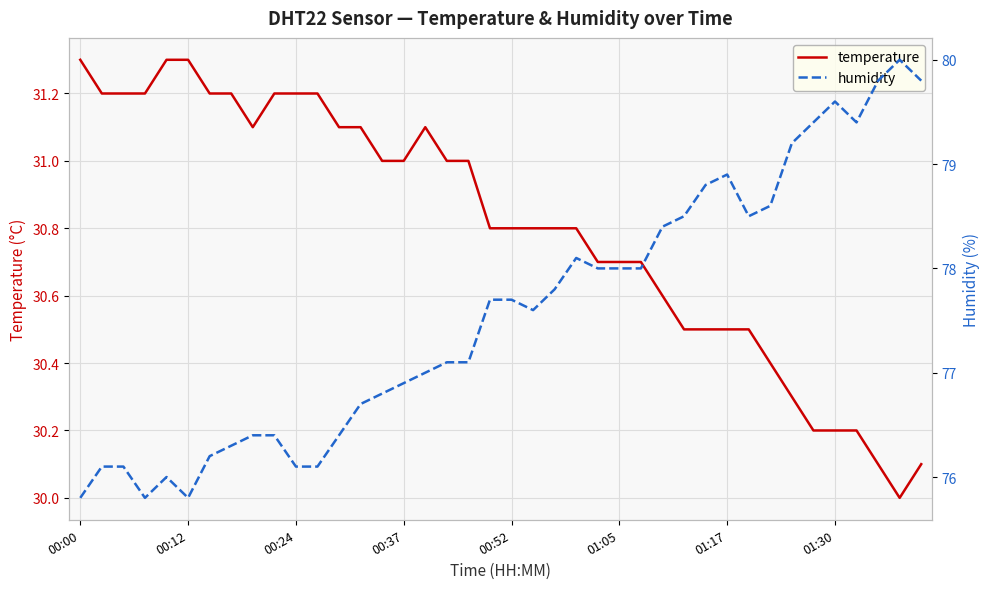

How many series are shown in this chart?

2